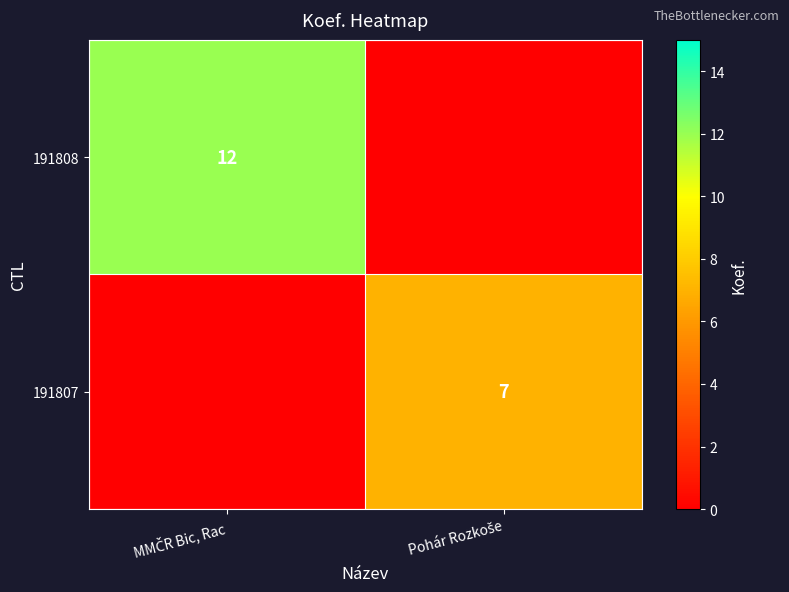

Rank the series at Pohár Rozkoše from highest to lowest value.

191807, 191808